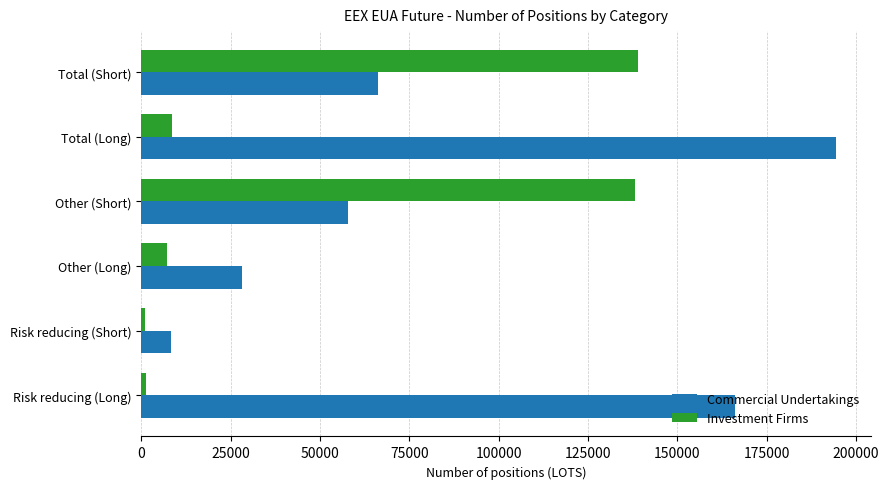

Is the value of Commercial Undertakings at Total (Long) greater than the value of Investment Firms at Risk reducing (Short)?

Yes